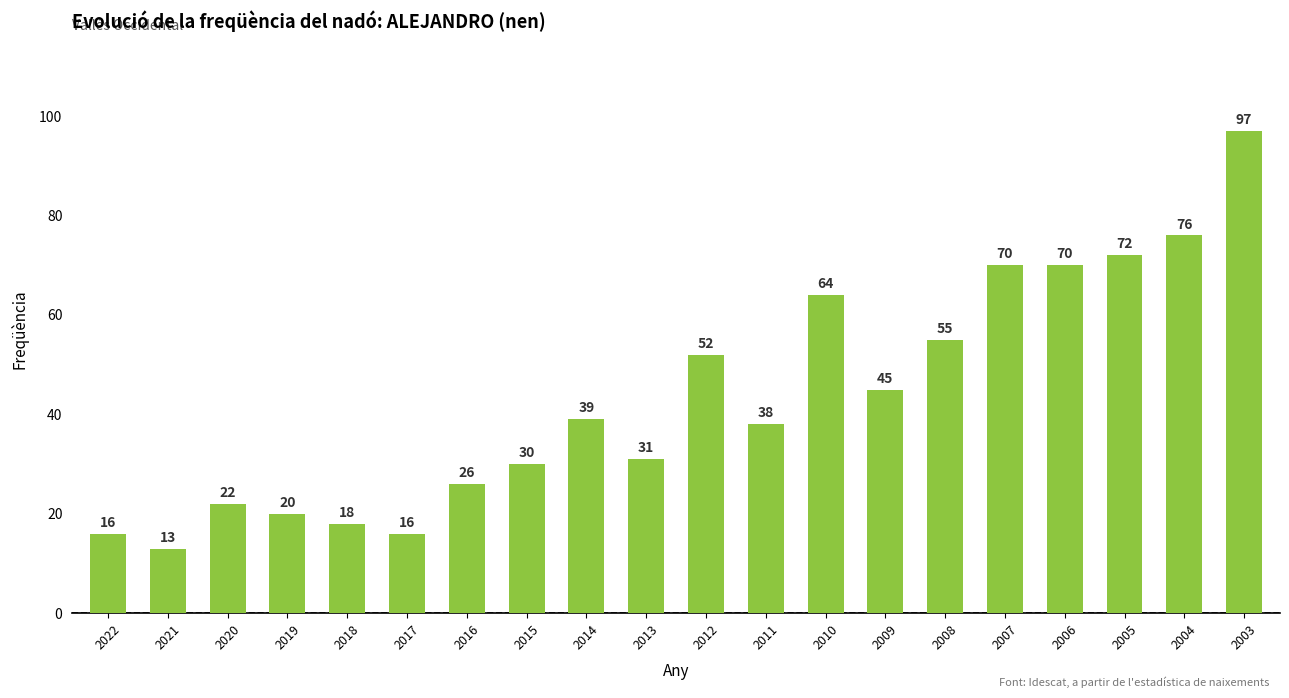

What is the value of the 3rd bar from the left?

22